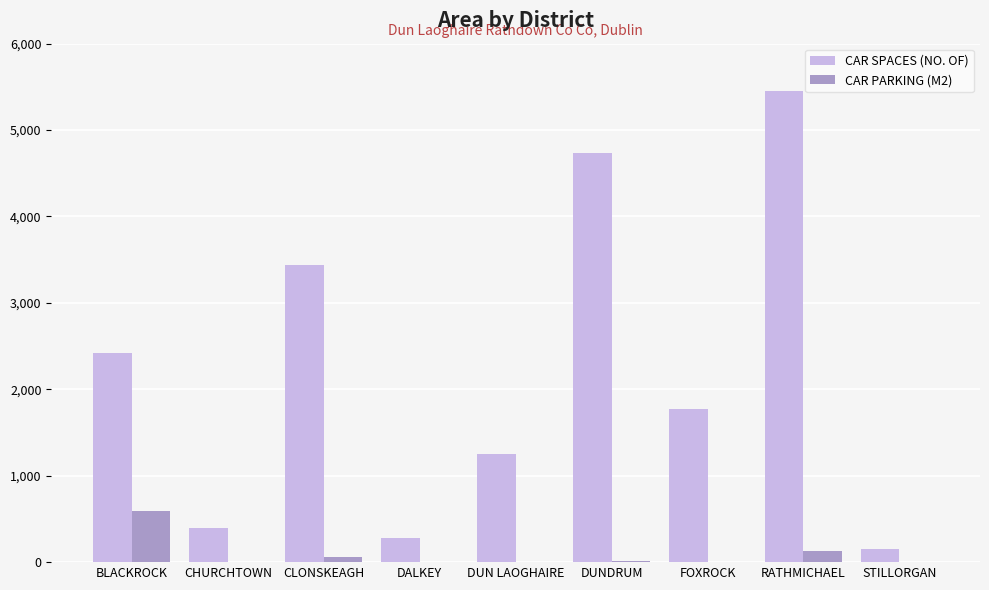

What is the spread (max minus min) of values at DUN LAOGHAIRE?

1245.0